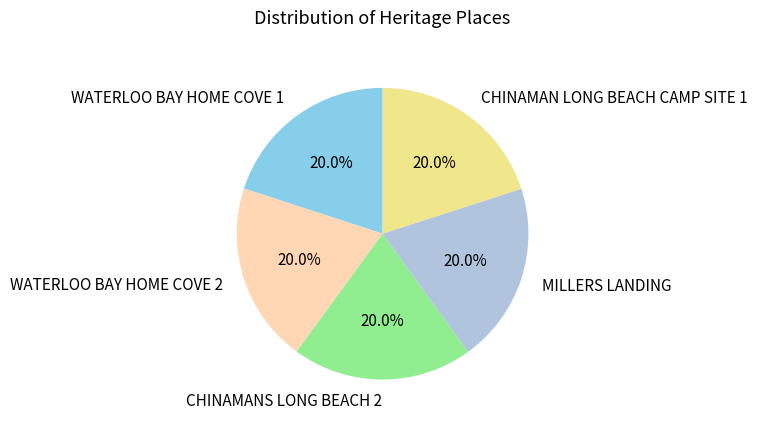

To the nearest percent, what percentage of the pie is WATERLOO BAY HOME COVE 1?

20%